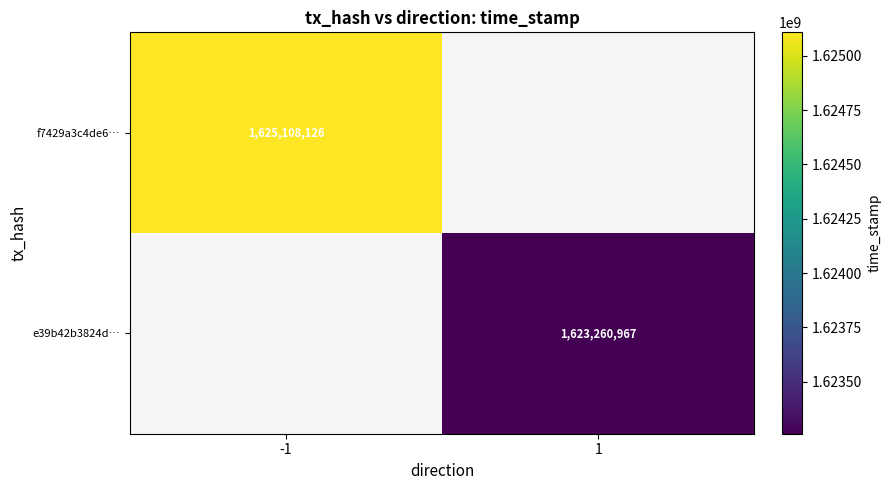

Count the number of categories in the chart.

2